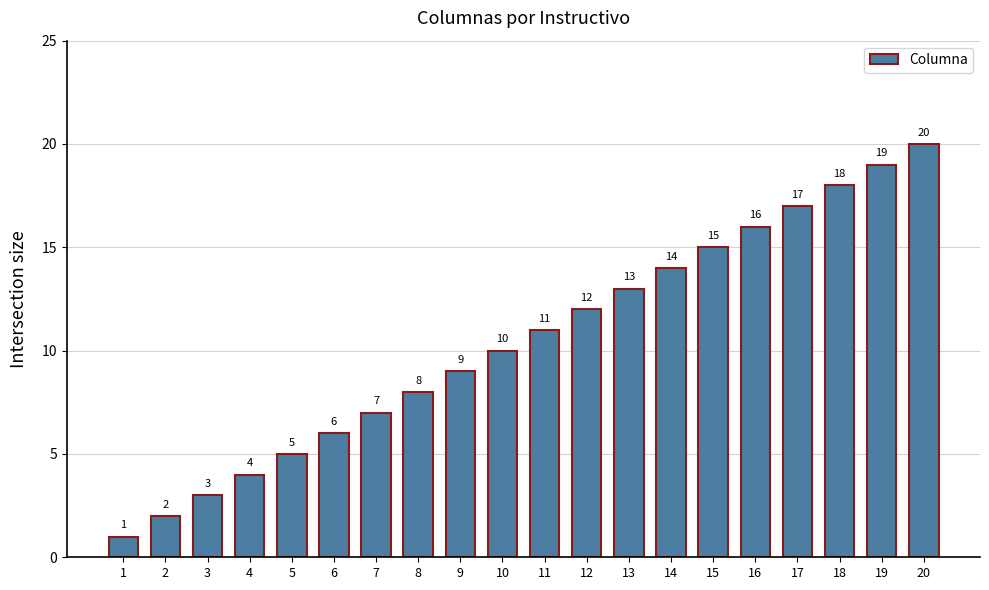

The value at 6 is 4. True or false?

False